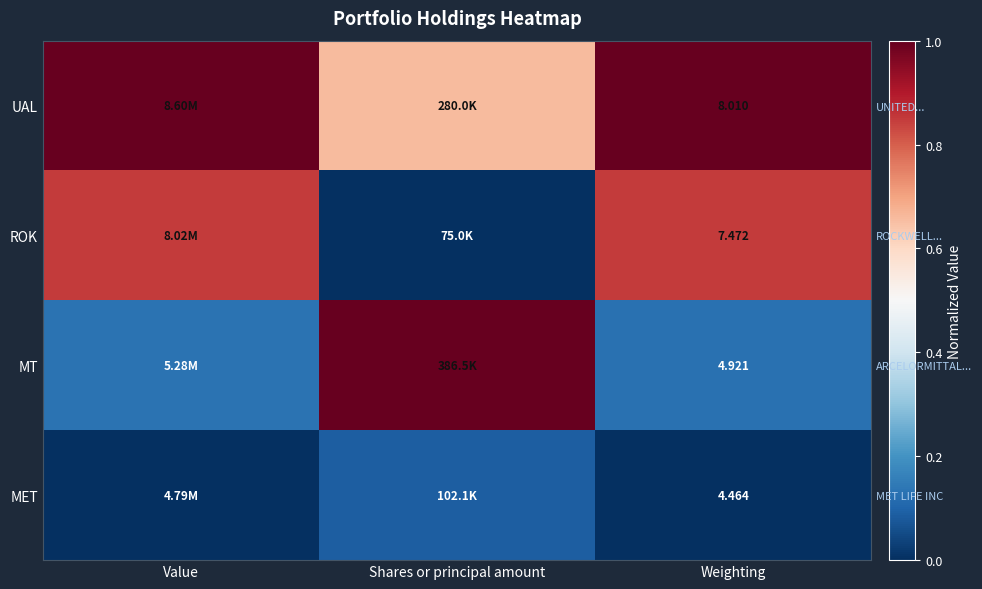

At which category is the sum across all series the highest?

Weighting